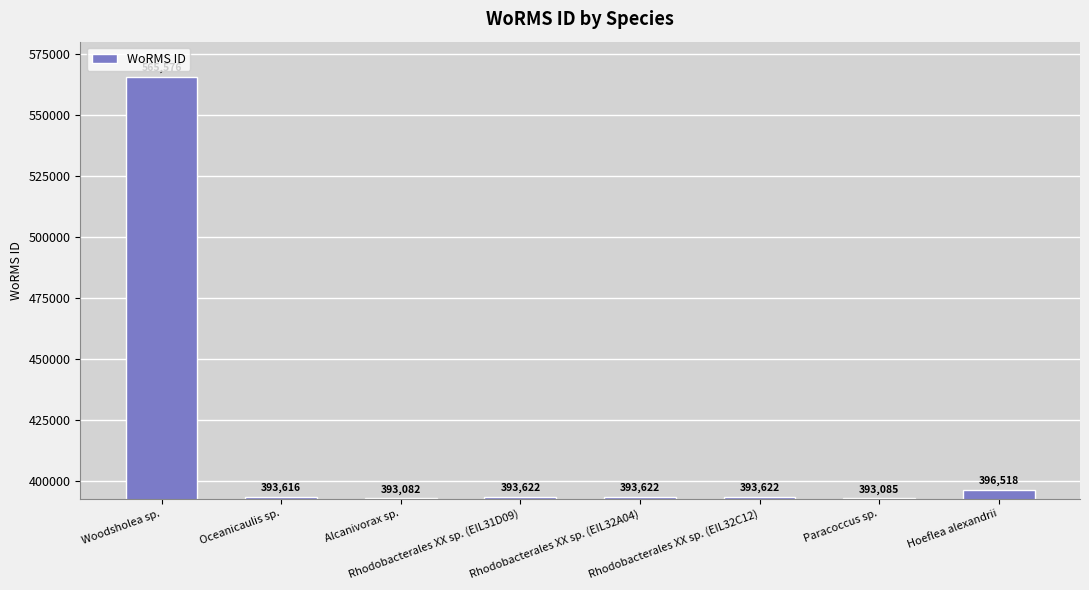

Reading right to left, what are all the values shown in this chart?

396518	393085	393622	393622	393622	393082	393616	565576